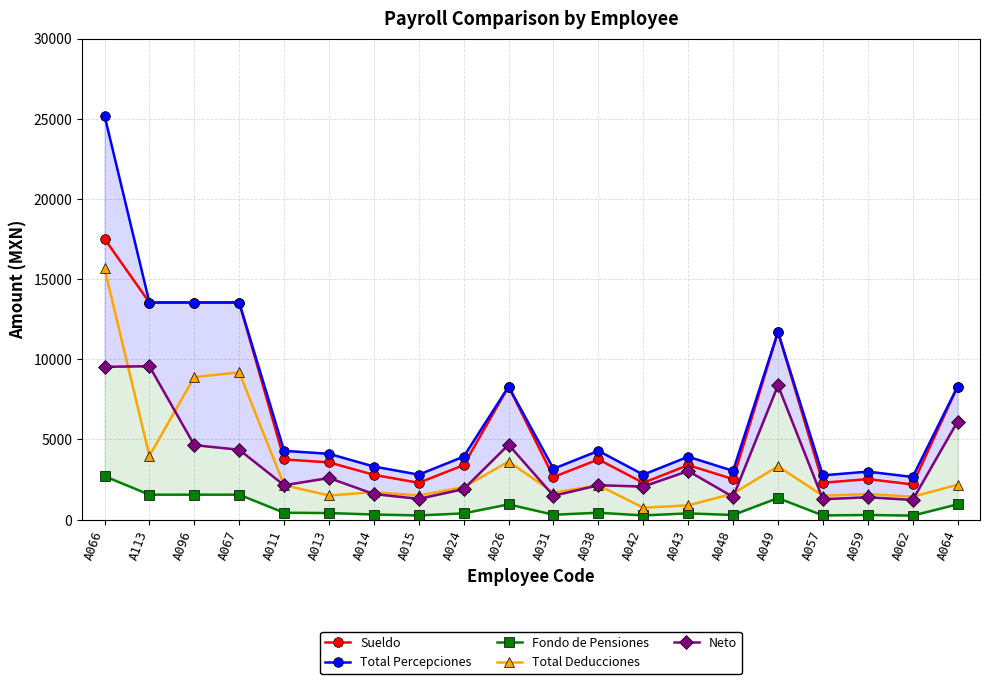

What is the average value of the Fondo de Pensiones series?

747.2